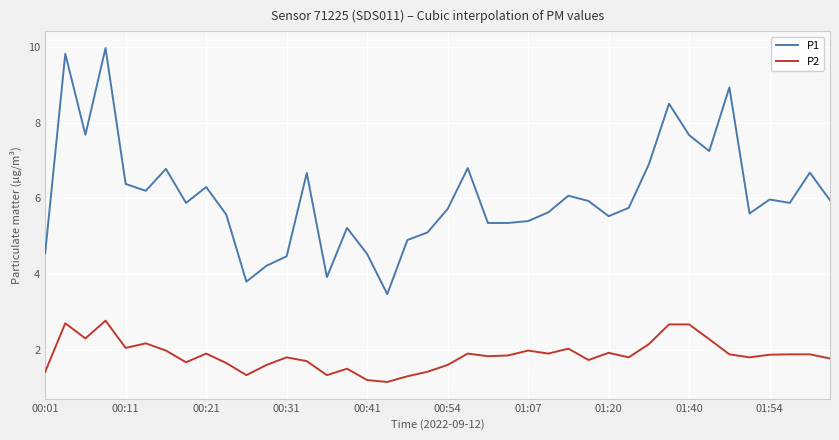

Which series has the largest range (max minus min)?

P1